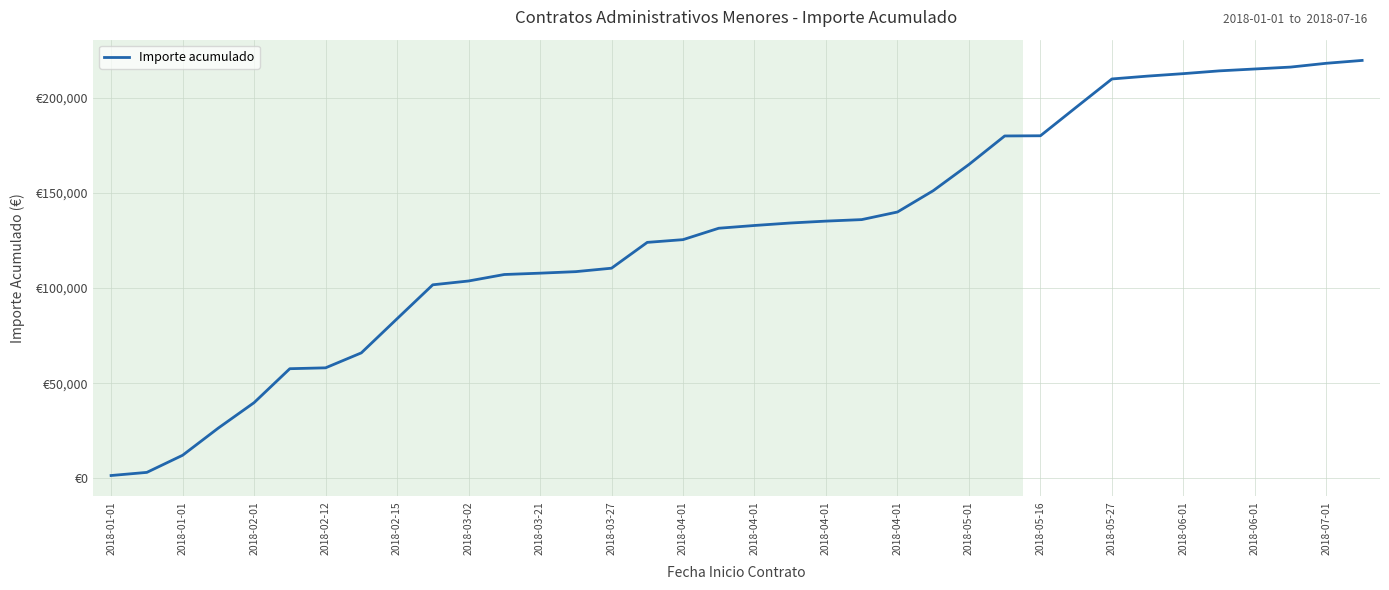

Where does the data first go above 132938?

2018-04-01